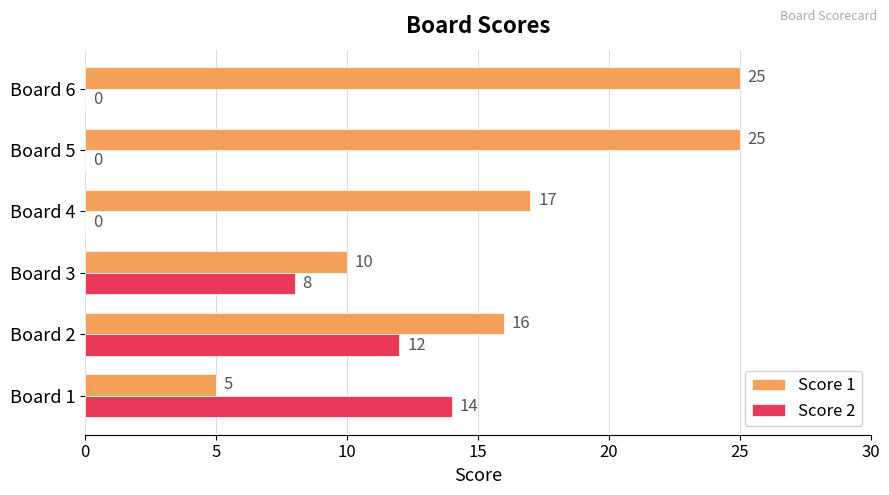

How many Score 1 values are between 10 and 25?

5